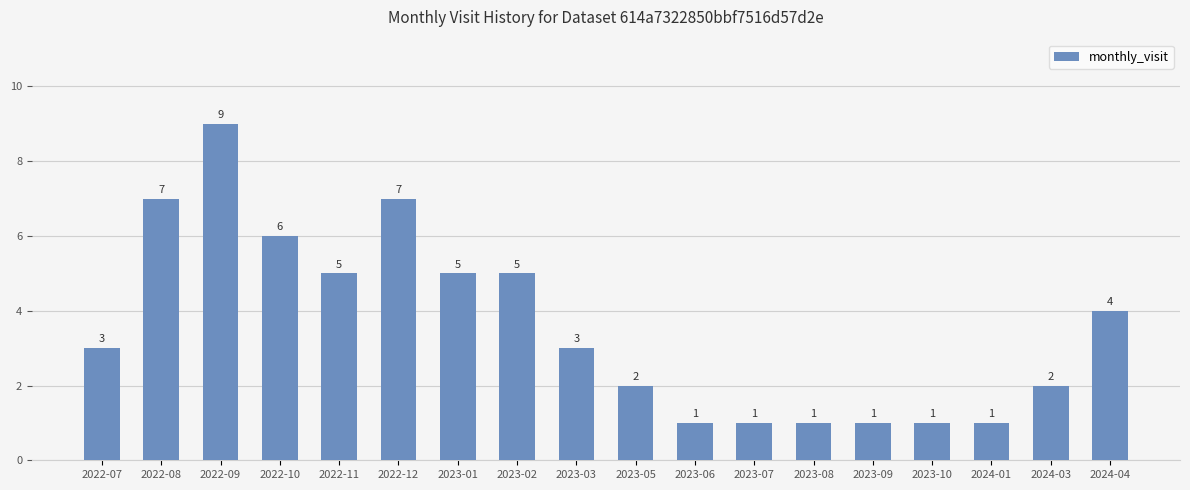

Is it true that the value at 2022-11 is 5?

True